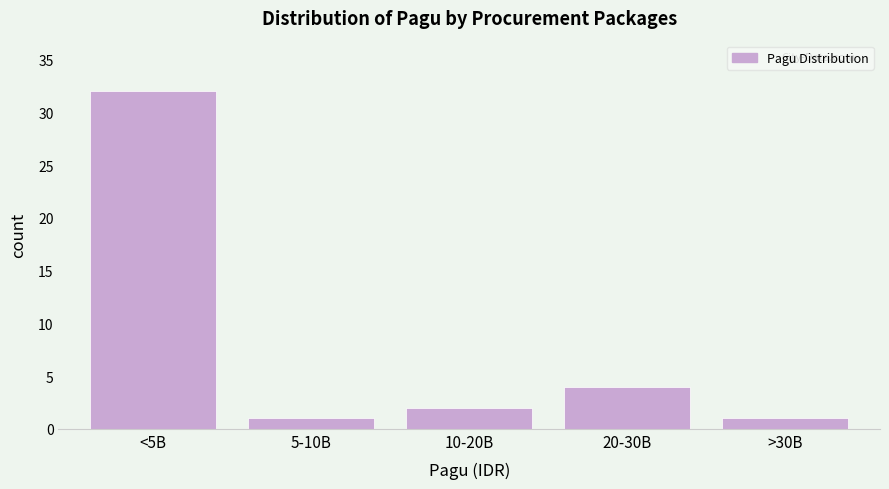

Reading left to right, what are all the values shown in this chart?

32	1	2	4	1